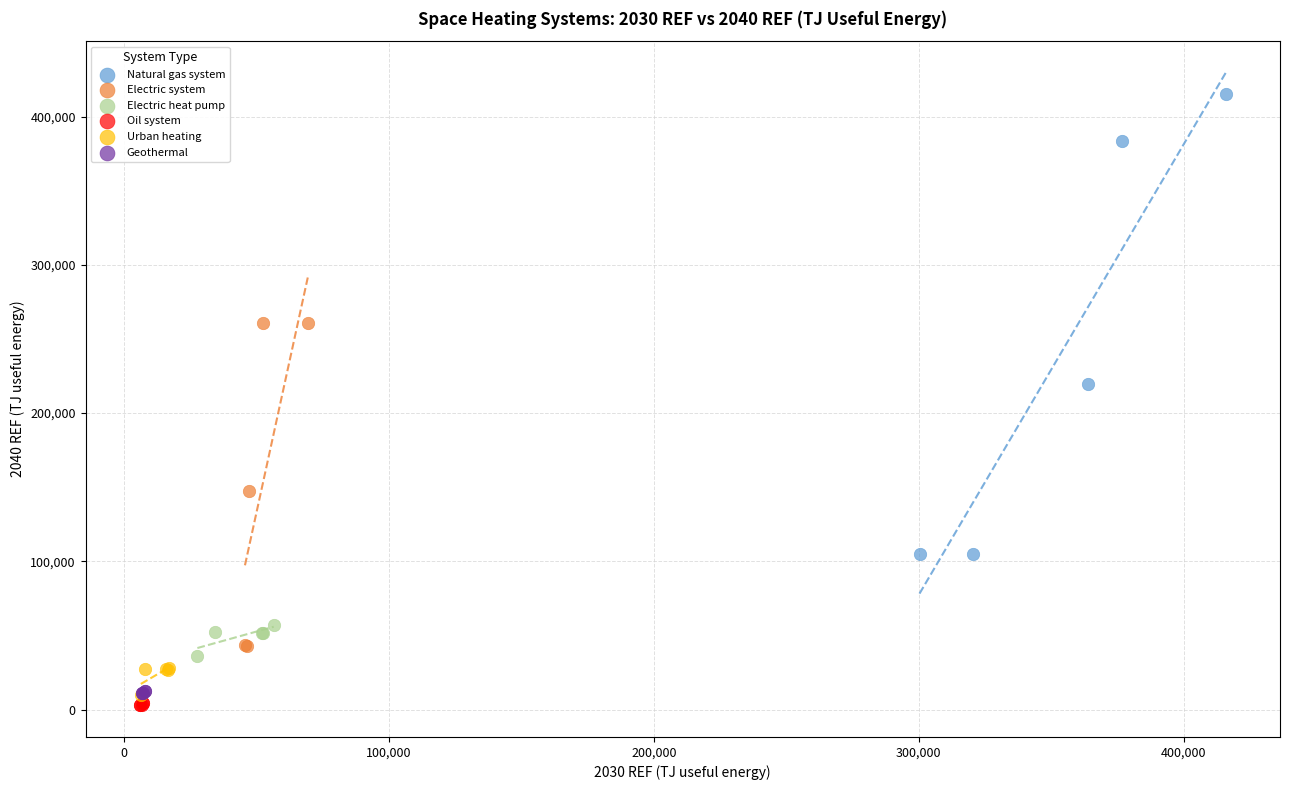

Which series contains the highest Y value?

Natural gas system